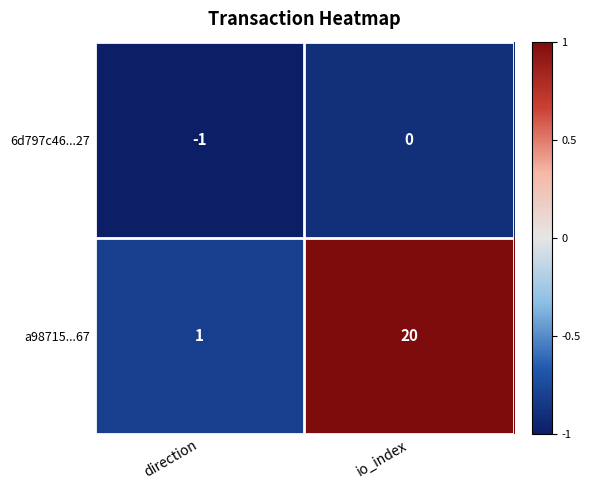

Between direction and io_index, which series saw the biggest shift?

a98715...67